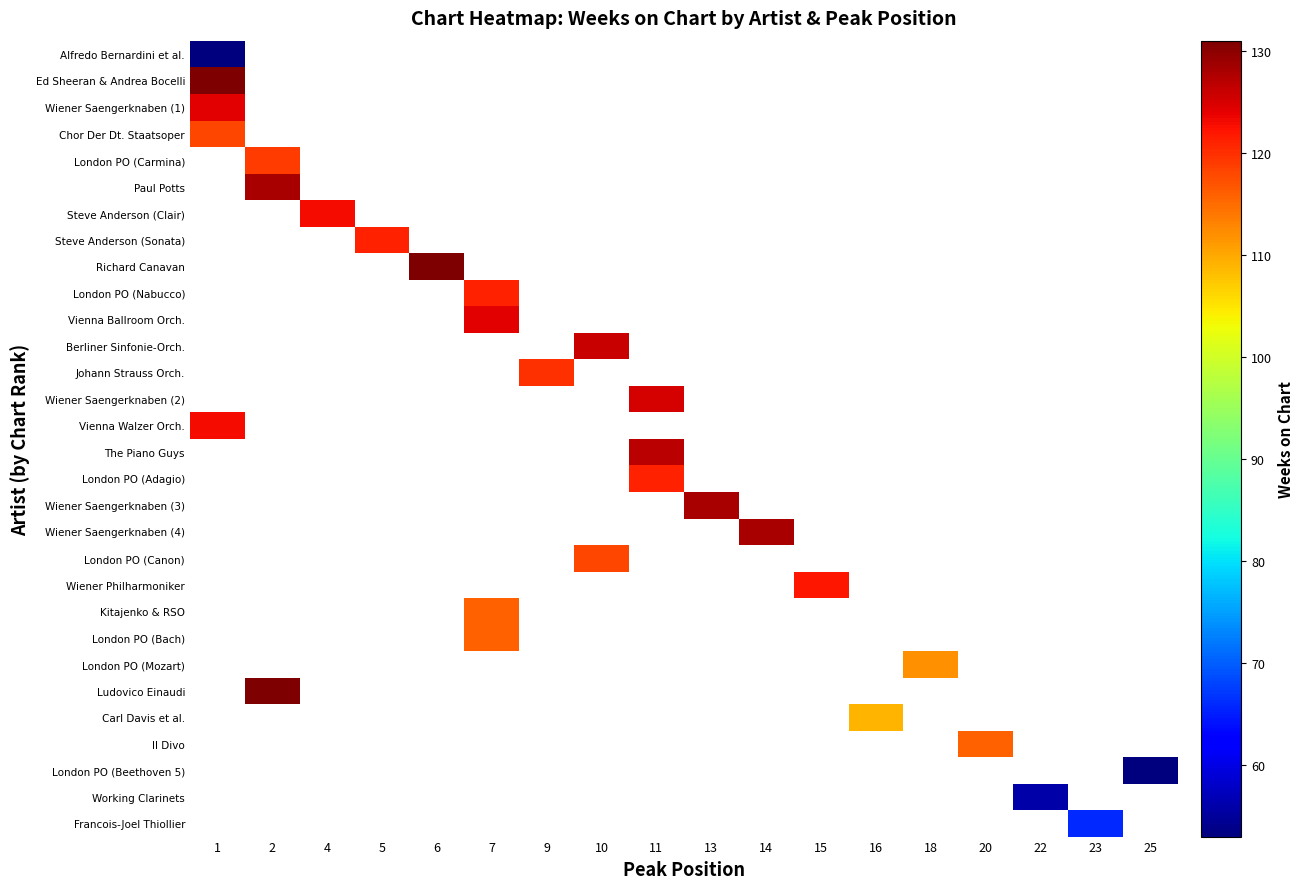

Between 10 and 6, which is larger?

6